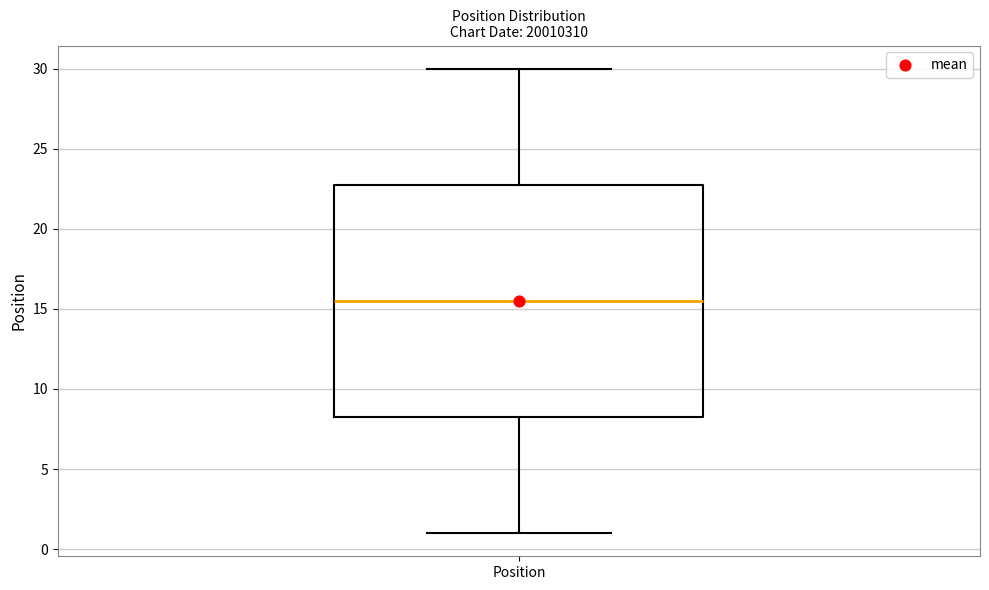

Where is the lower edge of the box for Position on the y-axis? The values are not printed on the chart, so give them approximately, as read against the axis.

8.5